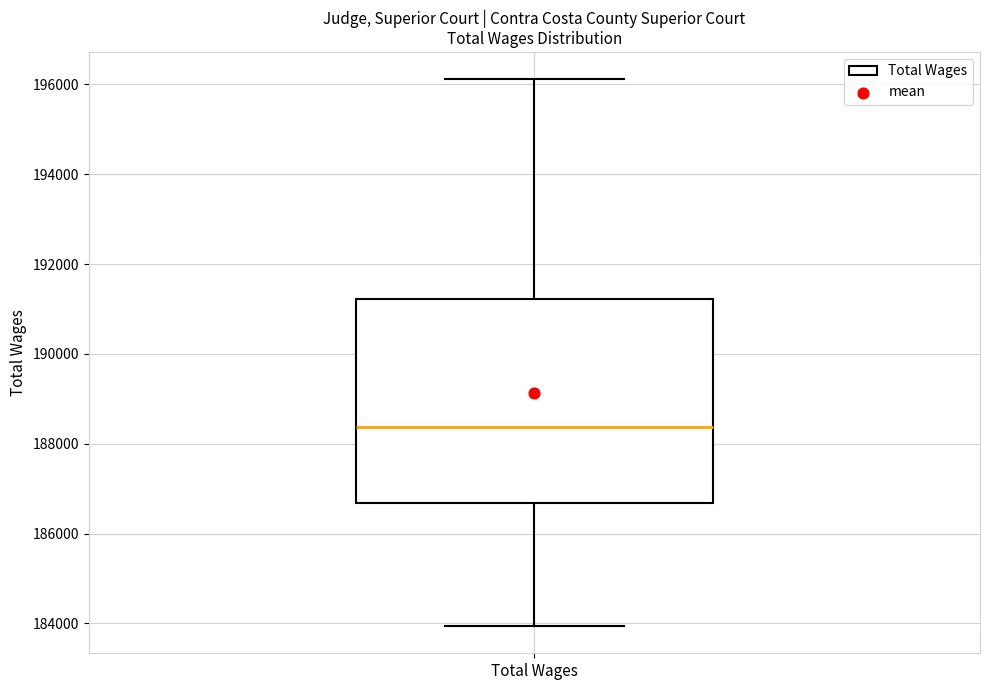

Transcribe this box plot: give where the median line is, the range the box spans, and where the two whiskers end, as read against the y-axis. The values are not printed on the chart, so give them approximately, as read against the axis.

median 188400, box 186600 to 191200, whiskers 184000 to 196200